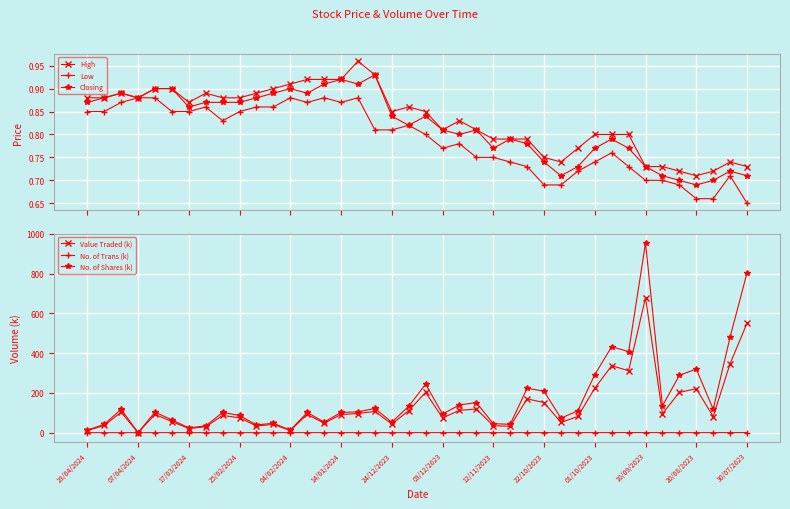

True or false: Closing has more than 0 interior local peaks.

True